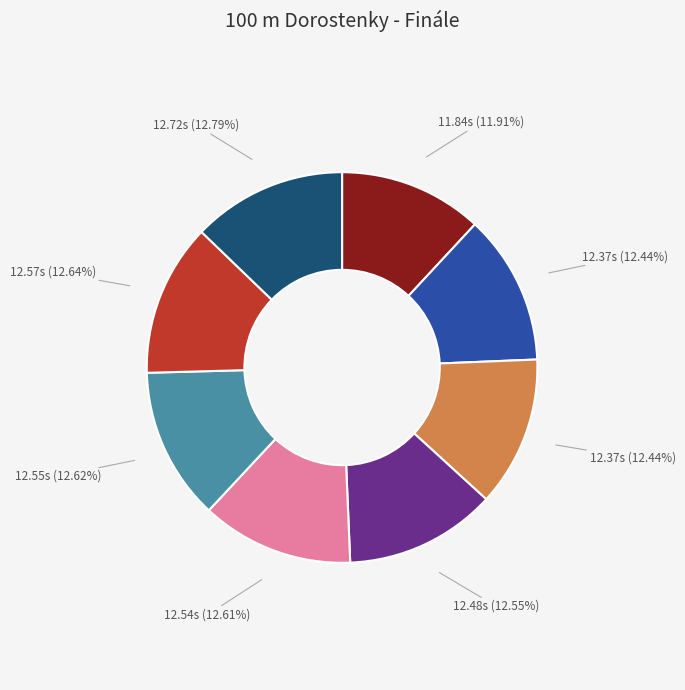

Does any single category account for the majority?

No